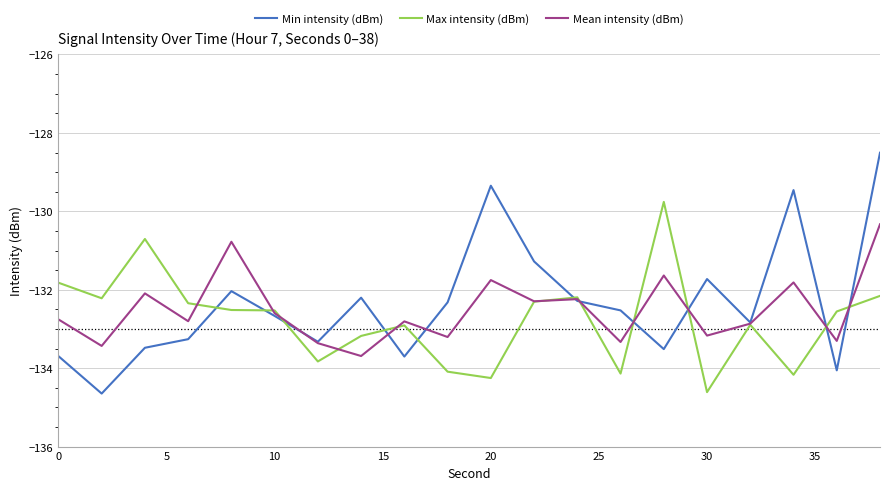

Which series has the widest spread of values?

Min intensity (dBm)